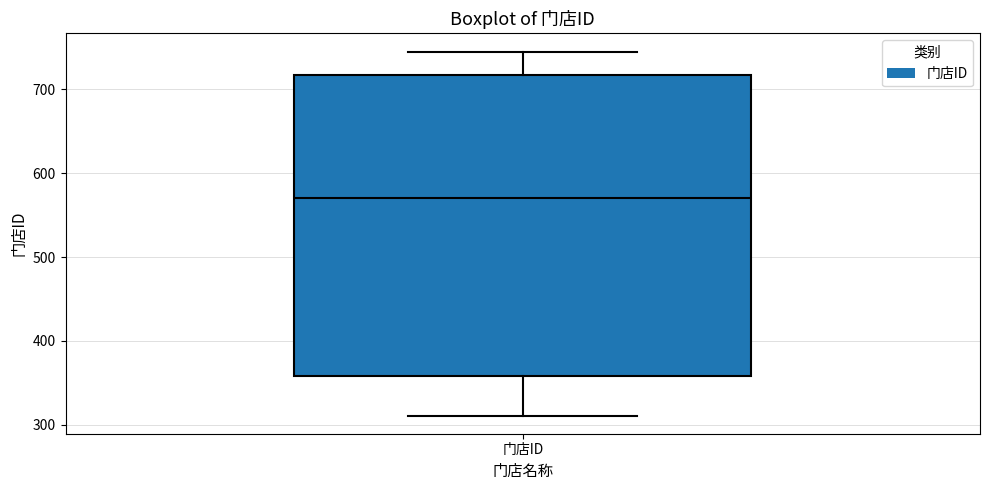

Where is the upper edge of the box for 门店ID on the y-axis? The values are not printed on the chart, so give them approximately, as read against the axis.

720